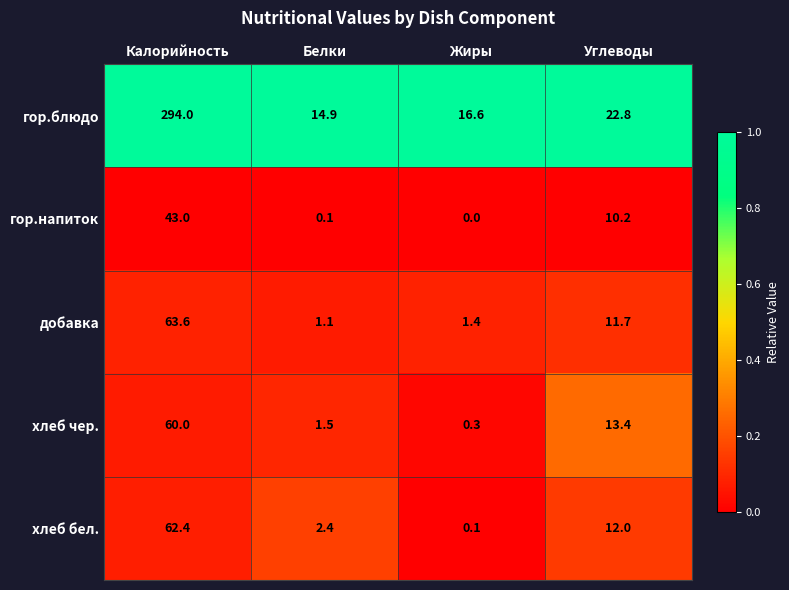

What is the maximum value for хлеб чер.?

60.0